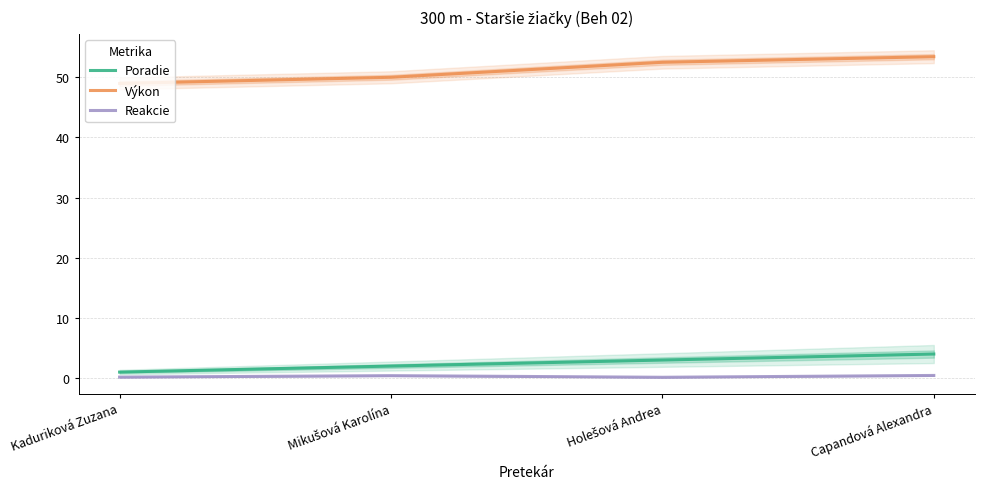

What is the sum of the Výkon values at Kaduriková Zuzana and Capandová Alexandra?

102.3